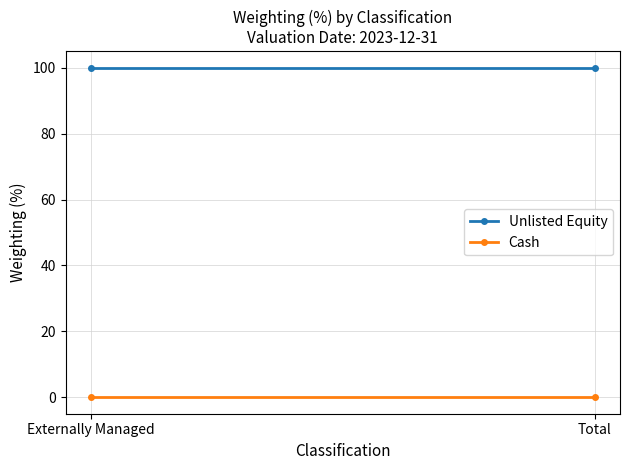

Is it true that Cash equals -0.1 at Total?

False